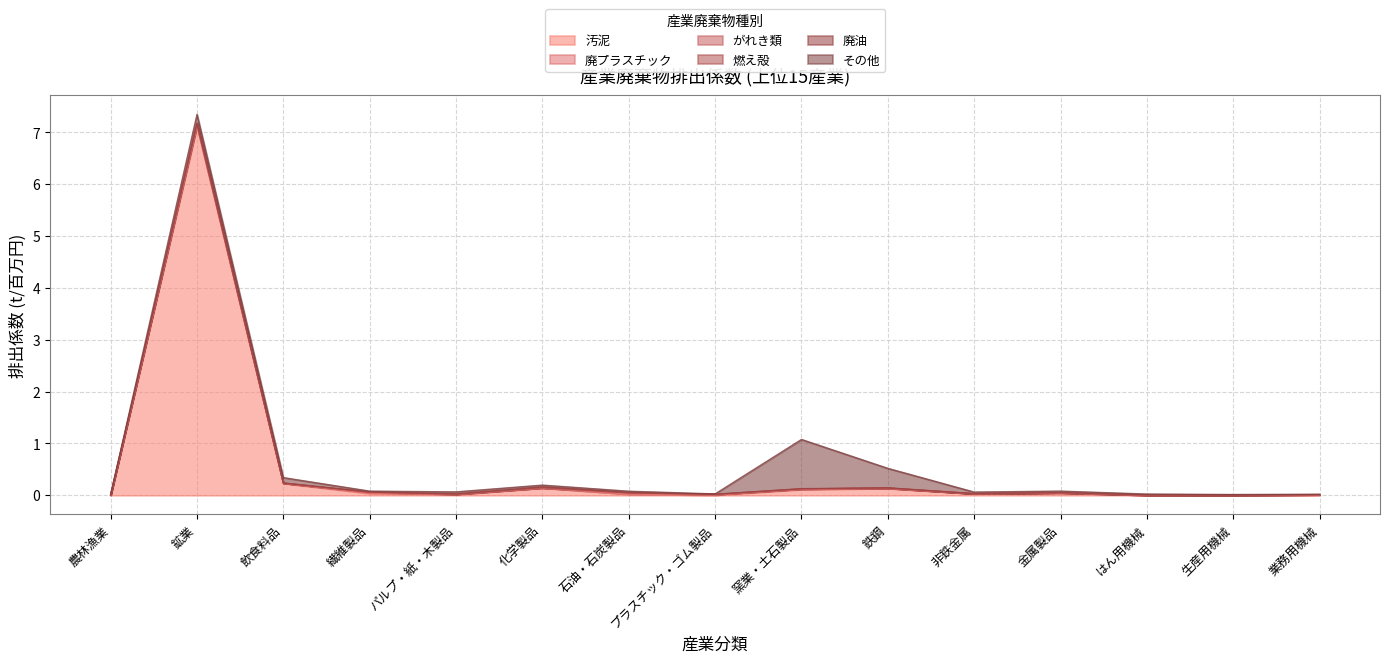

At which label is 燃え殻 closest to 0?

農林漁業